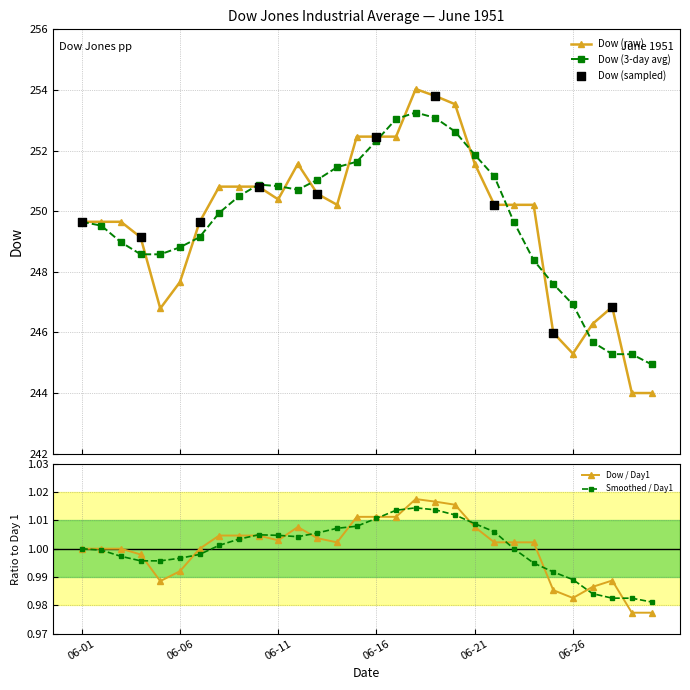

What is the value of the Dow (3-day avg) point at the 24th from the left?

248.4